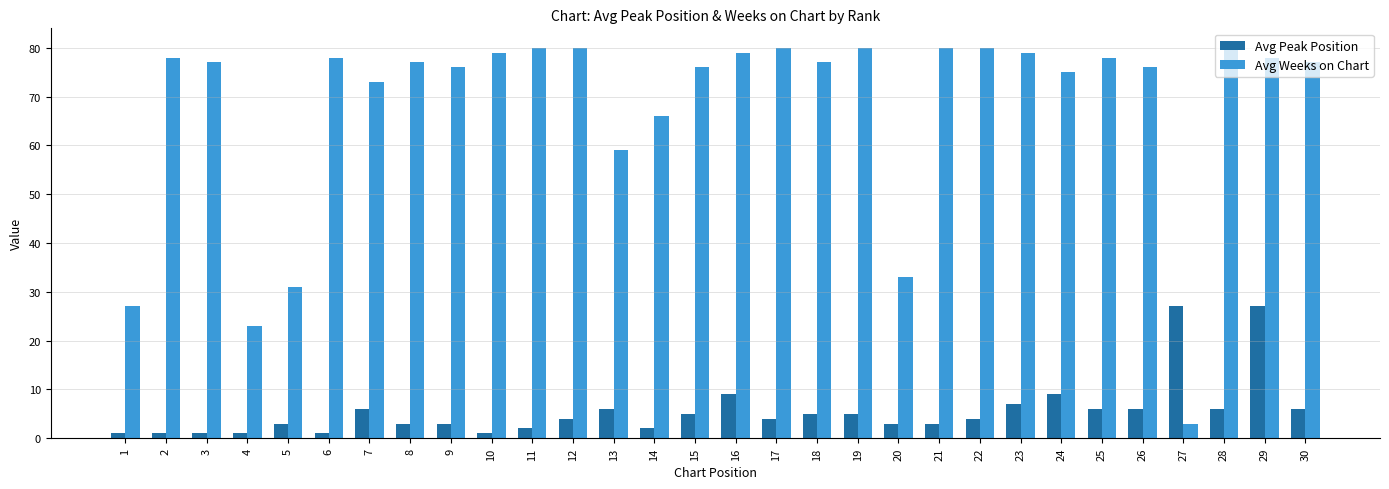

Reading right to left, extract all data points from this chart.

Avg Peak Position: 30=6	29=27	28=6	27=27	26=6	25=6	24=9	23=7	22=4	21=3	20=3	19=5	18=5	17=4	16=9	15=5	14=2	13=6	12=4	11=2	10=1	9=3	8=3	7=6	6=1	5=3	4=1	3=1	2=1	1=1
Avg Weeks on Chart: 30=77	29=78	28=80	27=3	26=76	25=78	24=75	23=79	22=80	21=80	20=33	19=80	18=77	17=80	16=79	15=76	14=66	13=59	12=80	11=80	10=79	9=76	8=77	7=73	6=78	5=31	4=23	3=77	2=78	1=27